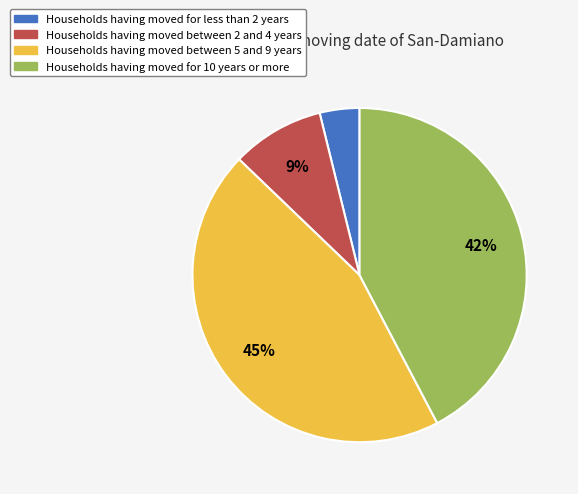

To the nearest percent, what is the average slice percentage?

25%